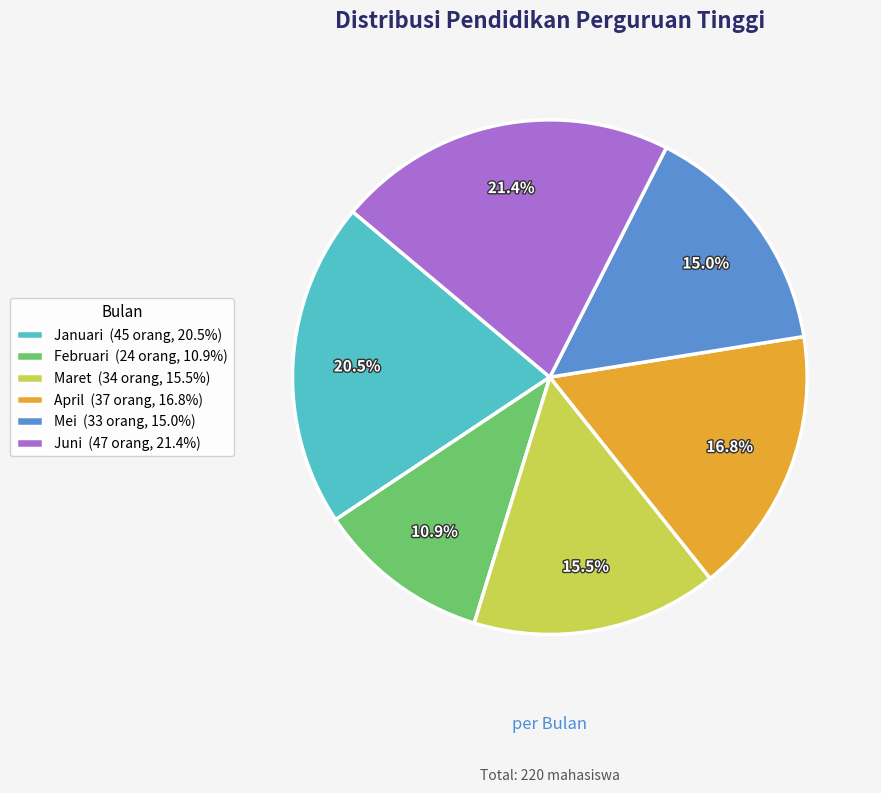

To the nearest percent, what percentage of the pie is Mei?

15%